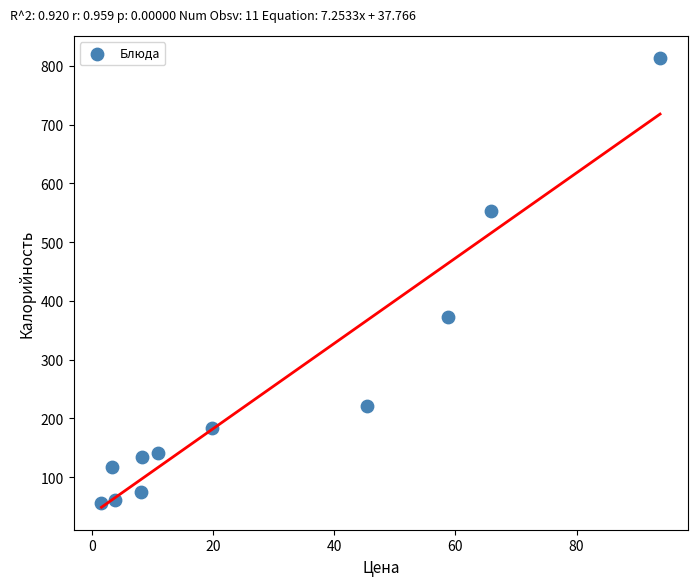

What is the range of Y values (max minus min)?

756.4